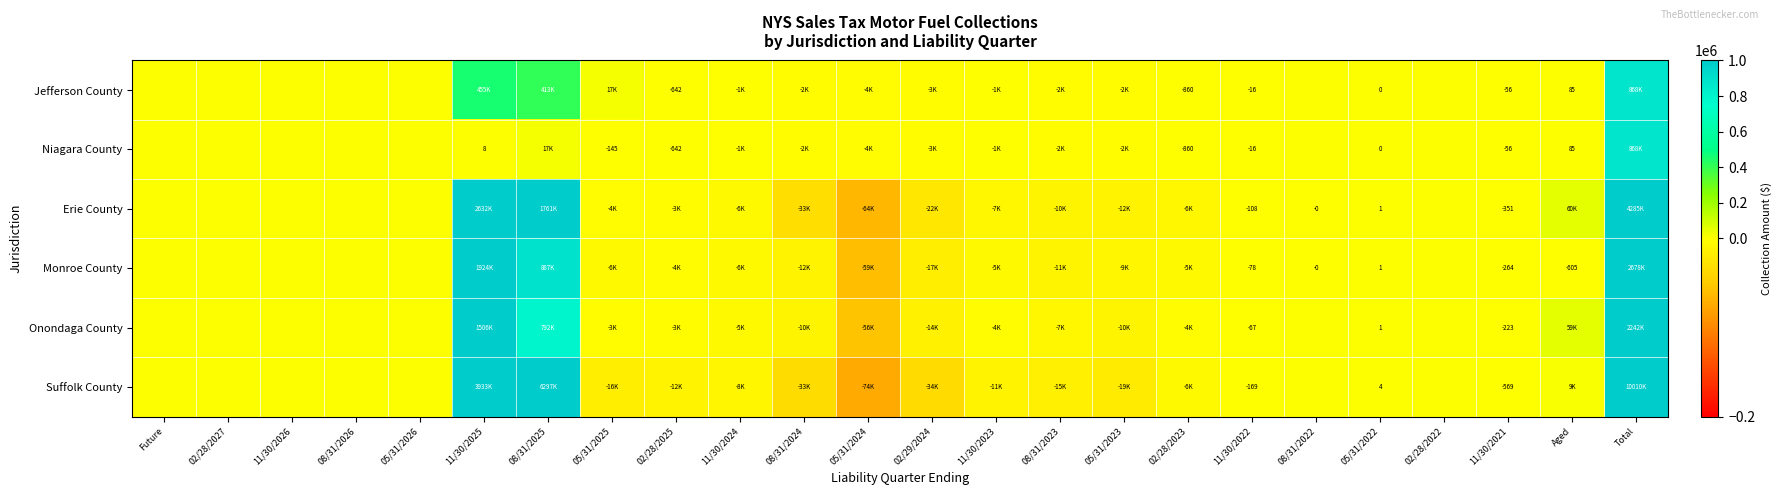

What is the sum of the Erie County values at 11/30/2024 and 11/30/2023?

-12985.4